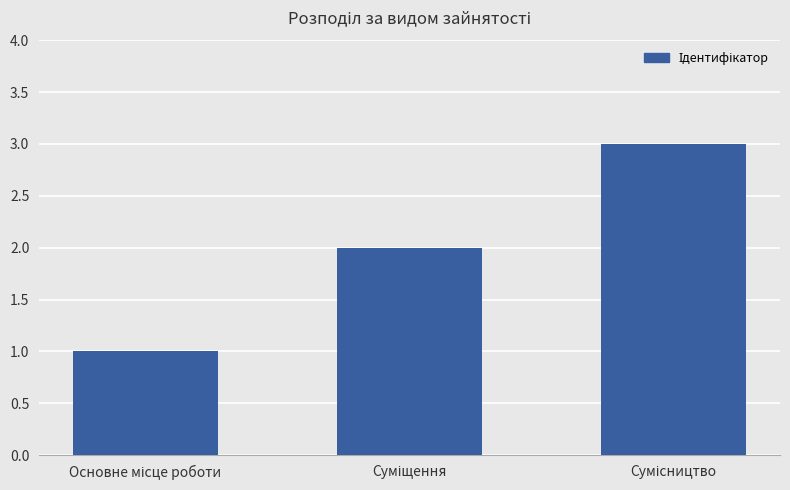

What is the maximum value shown in the chart?

3